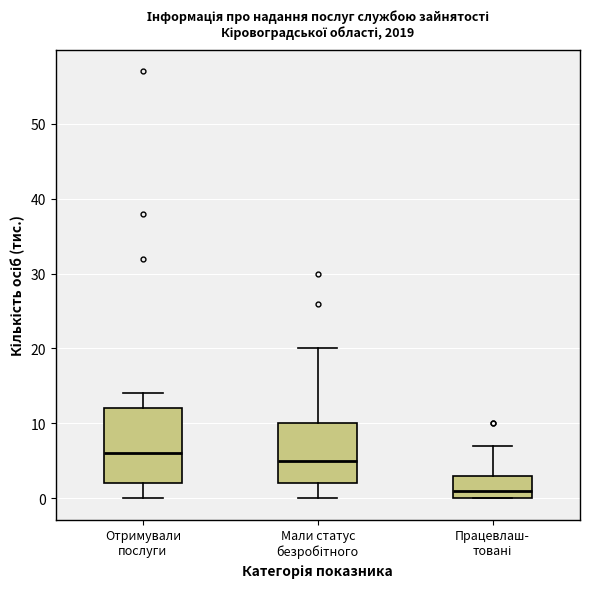

Comparing the boxes themselves (not the whiskers), which one is the tallest?

Отримували послуги